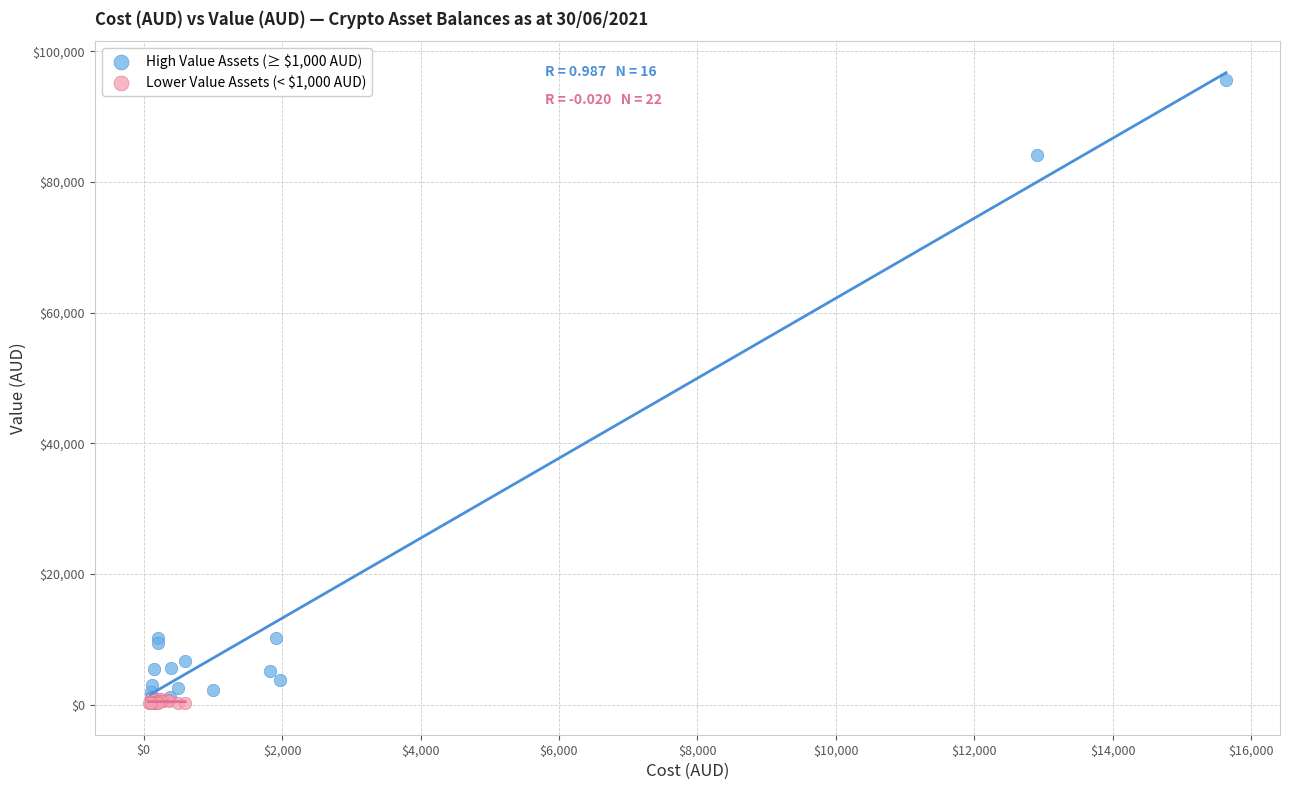

Which series has the widest spread of Y values?

High Value Assets (≥ $1,000 AUD)